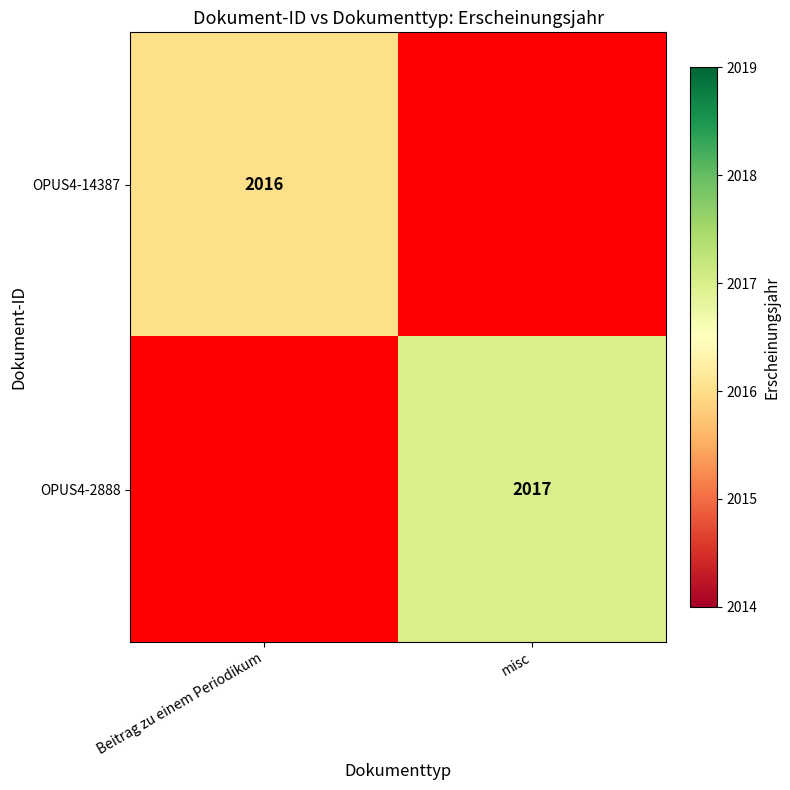

The value of OPUS4-2888 at misc is 2017. True or false?

True